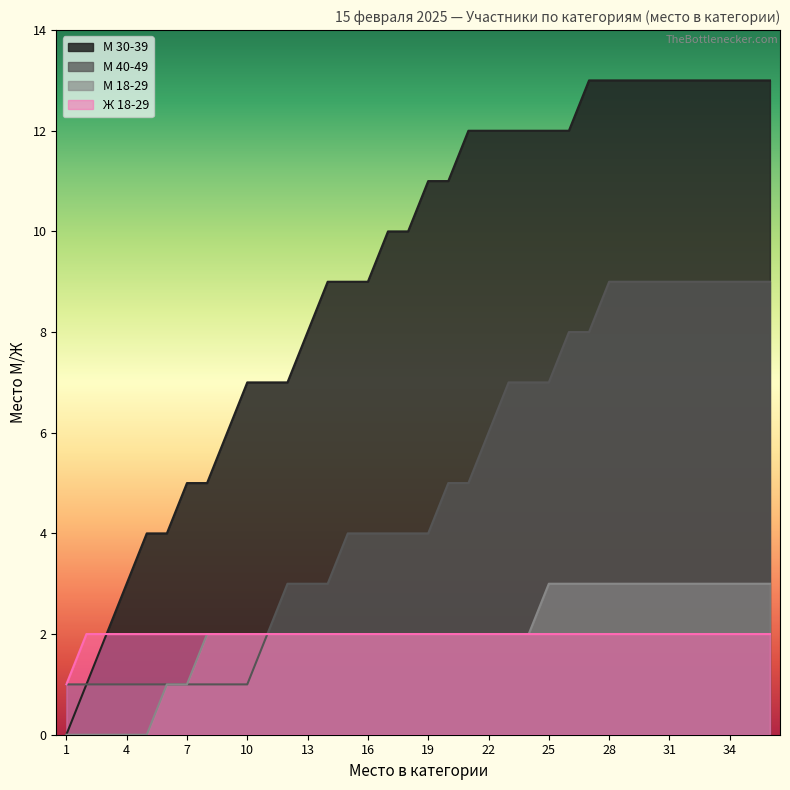

Which series has the largest total across all categories?

М 30-39